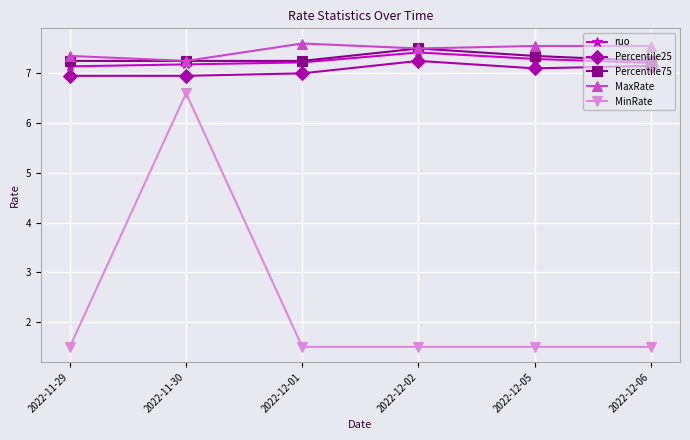

What are all the series names shown in the legend?

ruo, Percentile25, Percentile75, MaxRate, MinRate